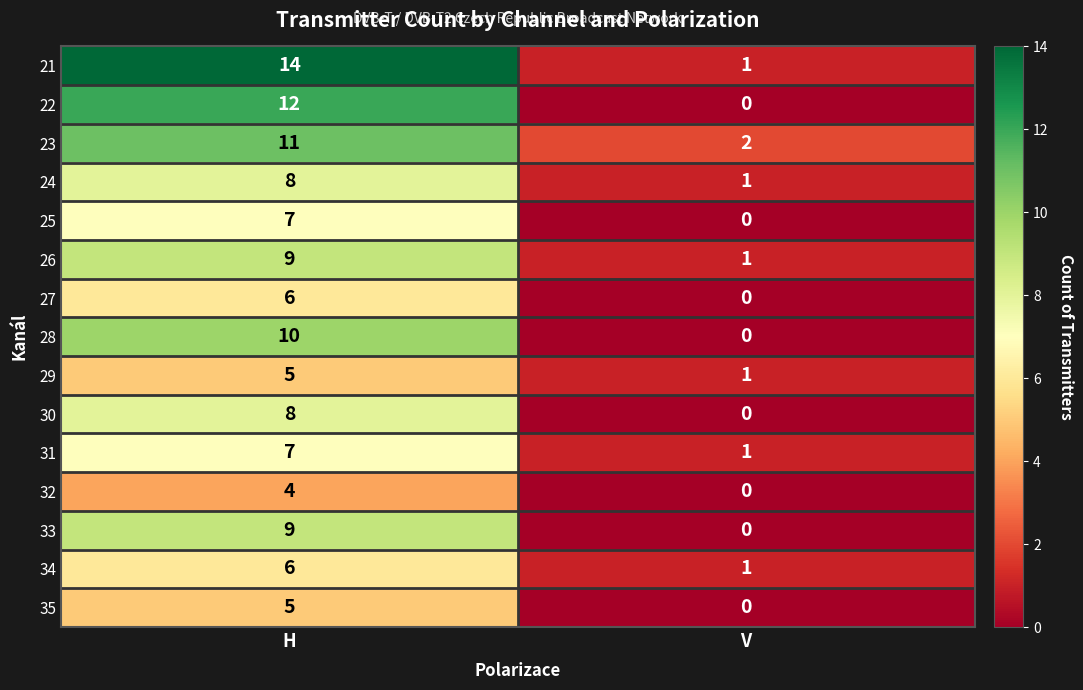

At which label is 25 closest to 3?

V